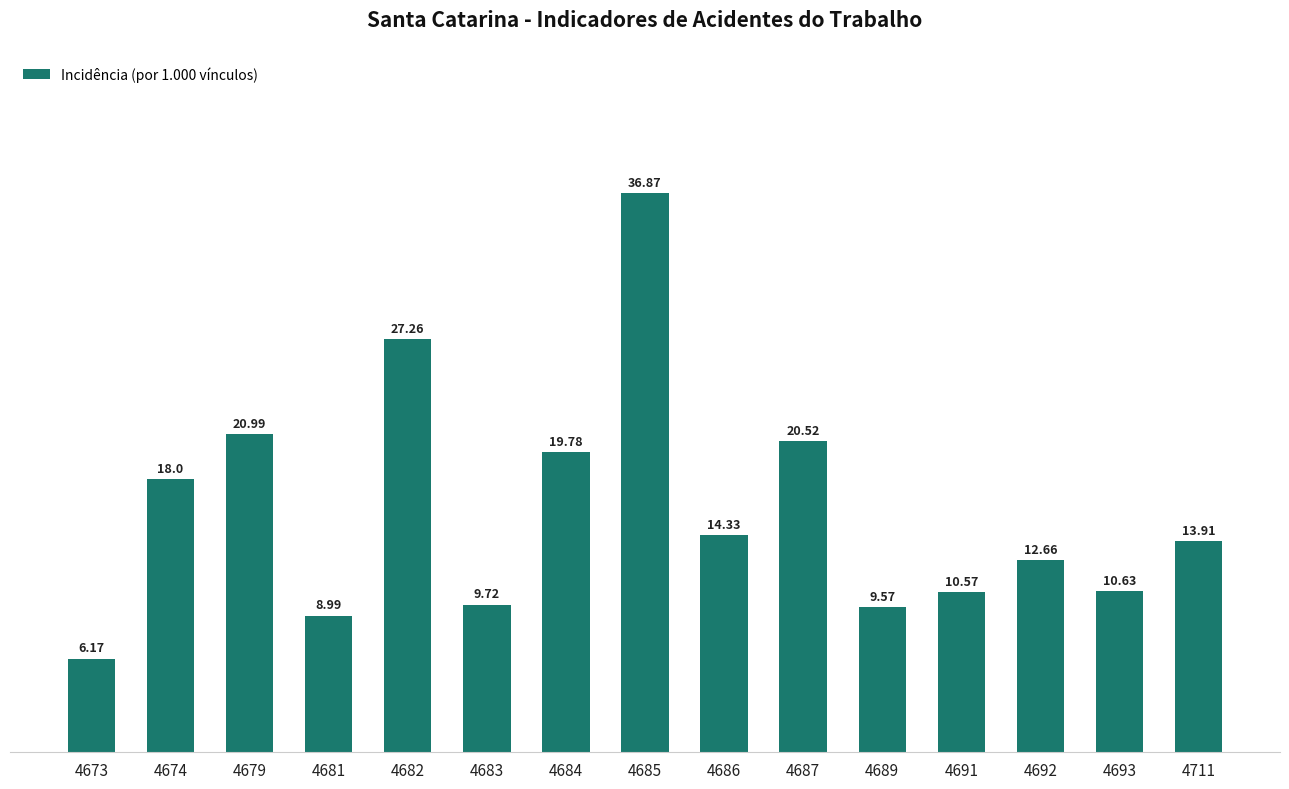

Which has a higher value, 4684 or 4691?

4684